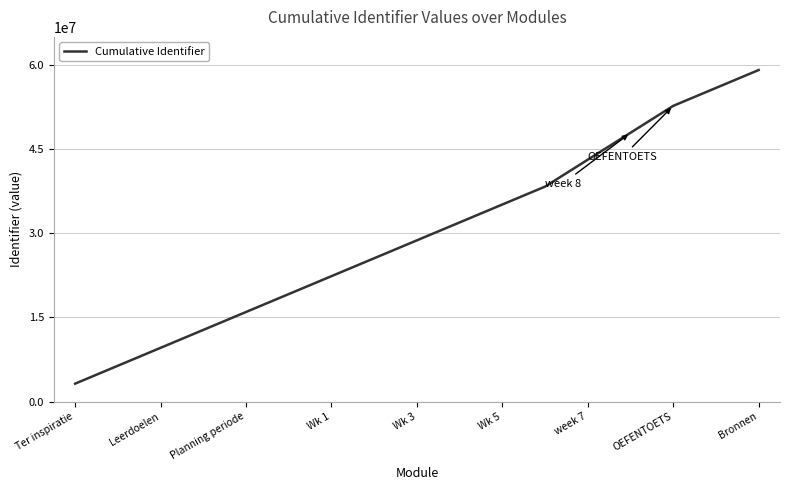

What is the difference between the maximum and minimum values?

55911692